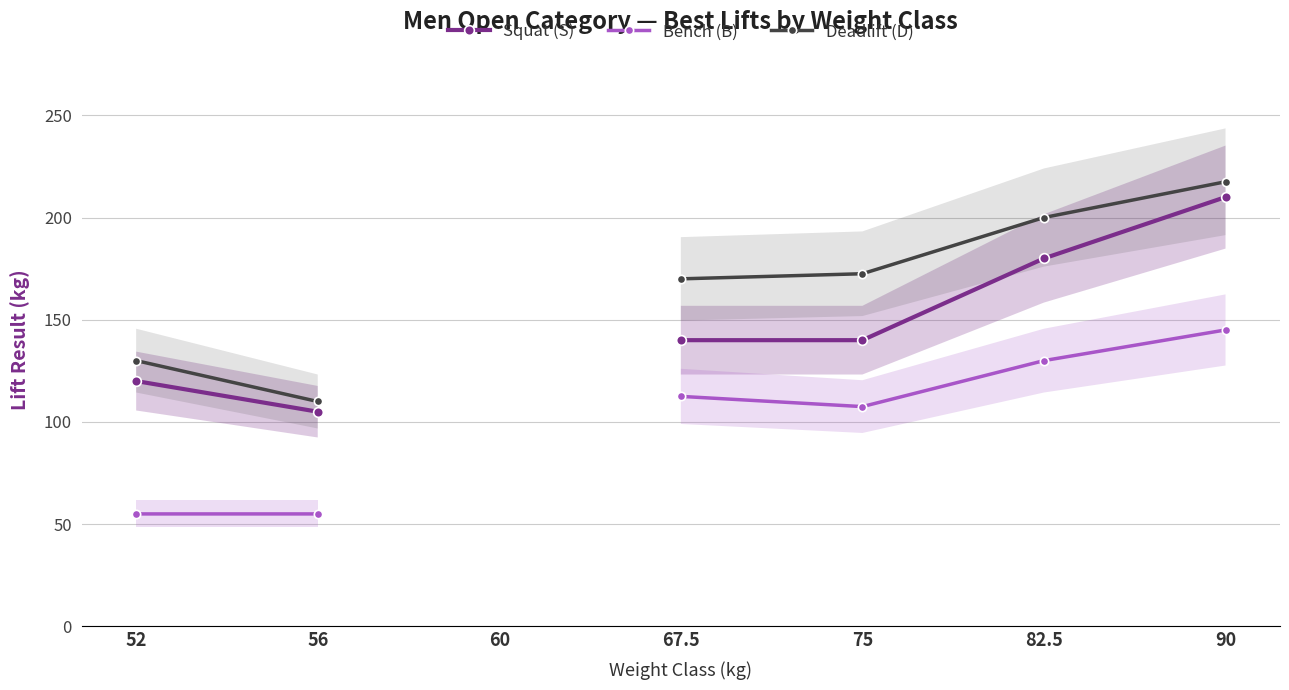

At how many categories does at least one series exceed 169?

4